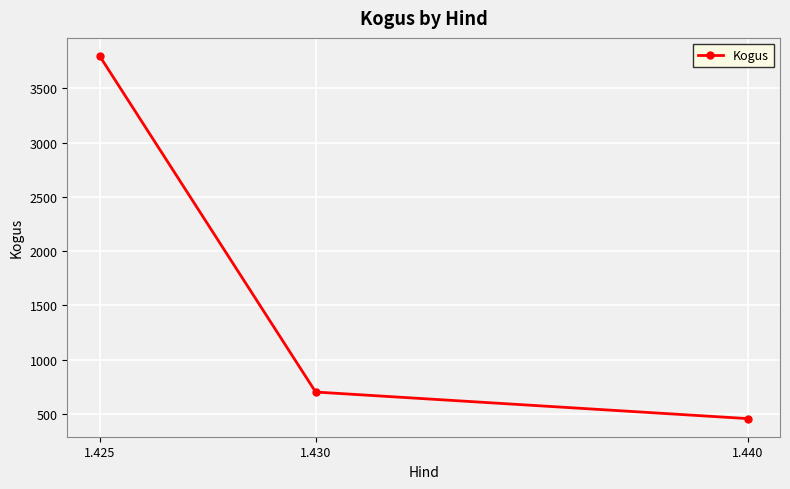

The value at 1.425 is 3799. True or false?

True